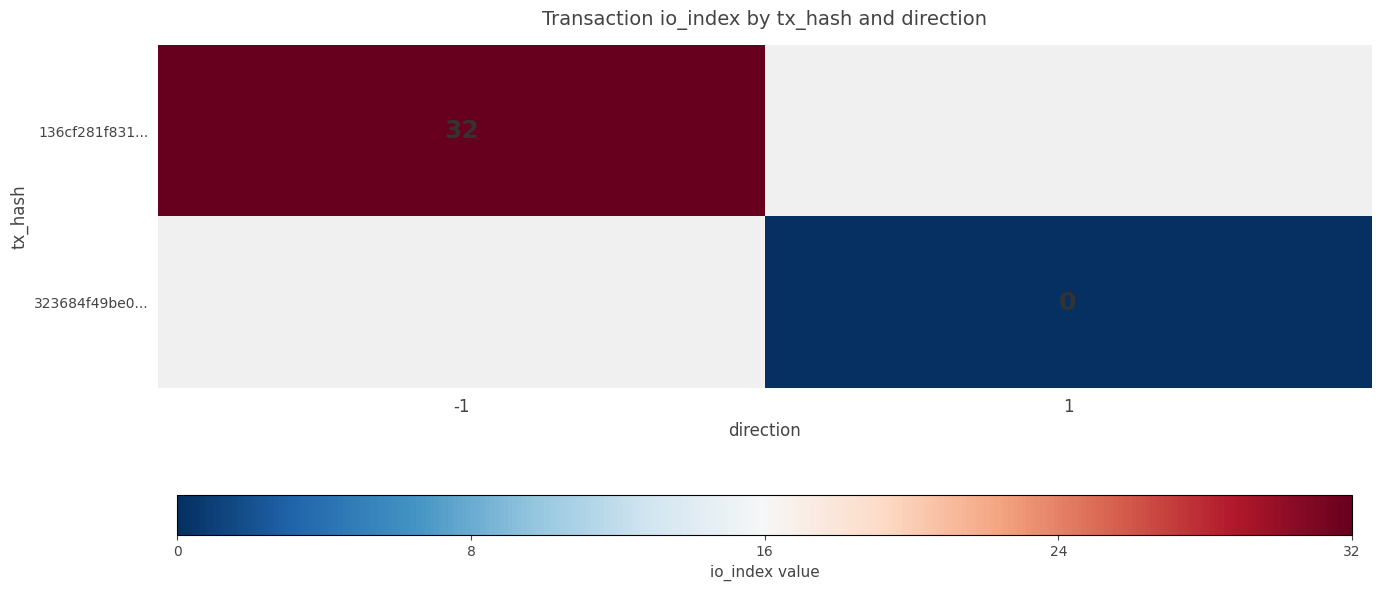

Is the value of 136cf281f831... at -1 greater than the value of 323684f49be0... at 1?

Yes